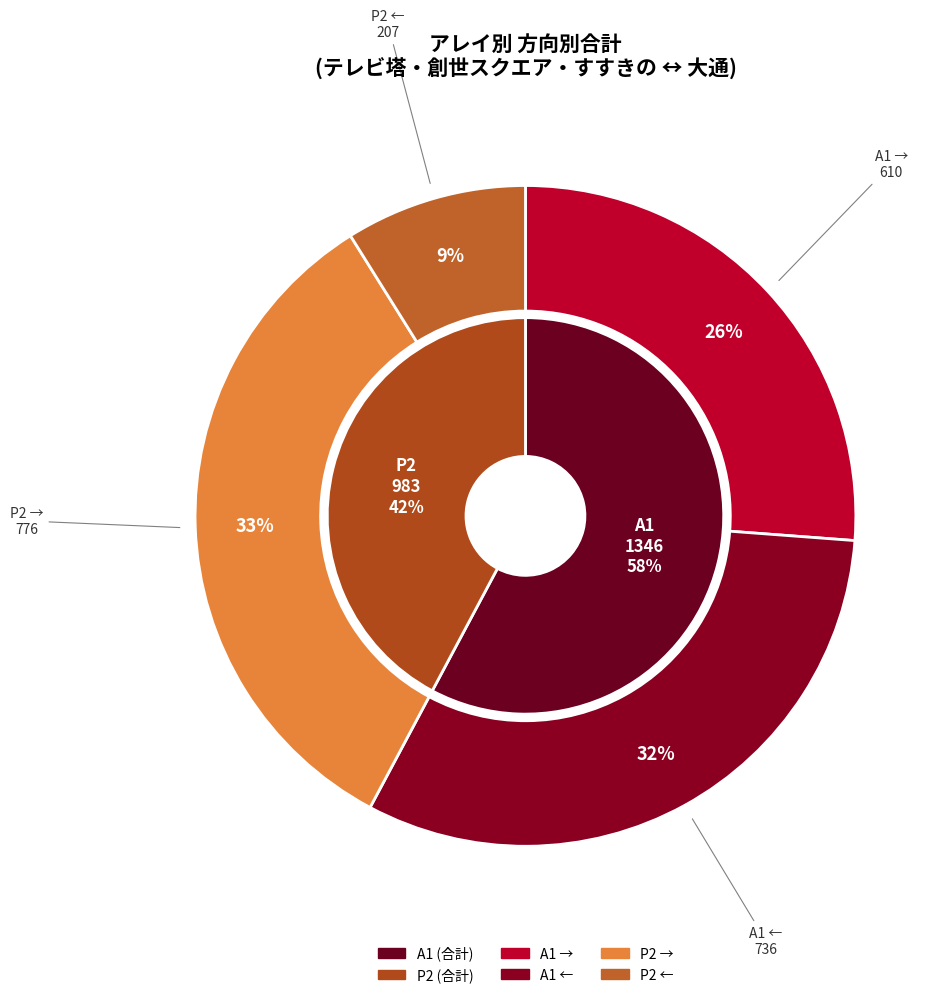

Does 16 account for over 50% of the chart?

No